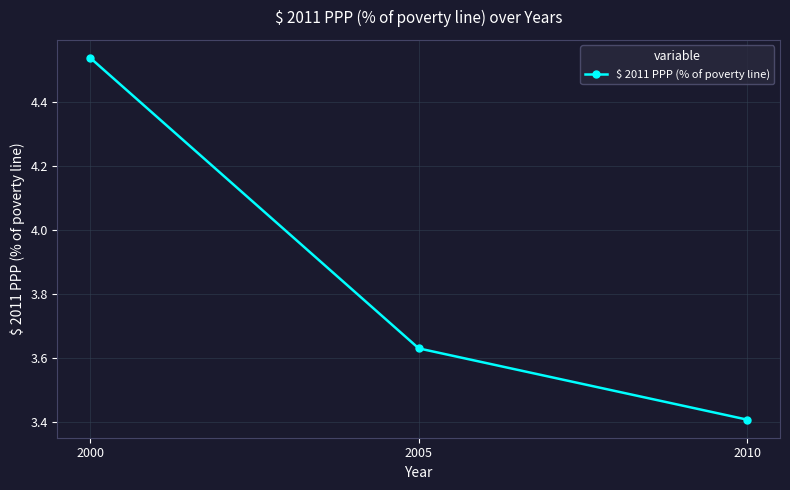

Which category has the highest value across all series?

2000